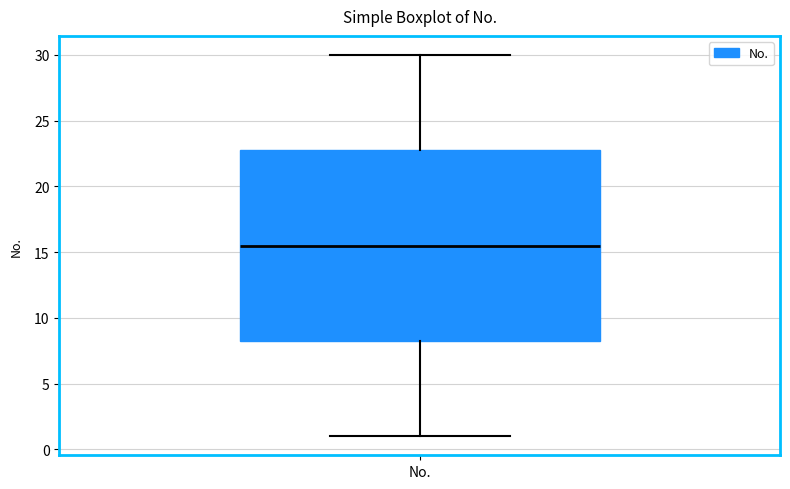

Read this box plot against the y-axis: the position of the median line, the range covered by the box, and the ends of both whiskers. The values are not printed on the chart, so give them approximately, as read against the axis.

median 15.5, box 8.5 to 23.0, whiskers 1.0 to 30.0